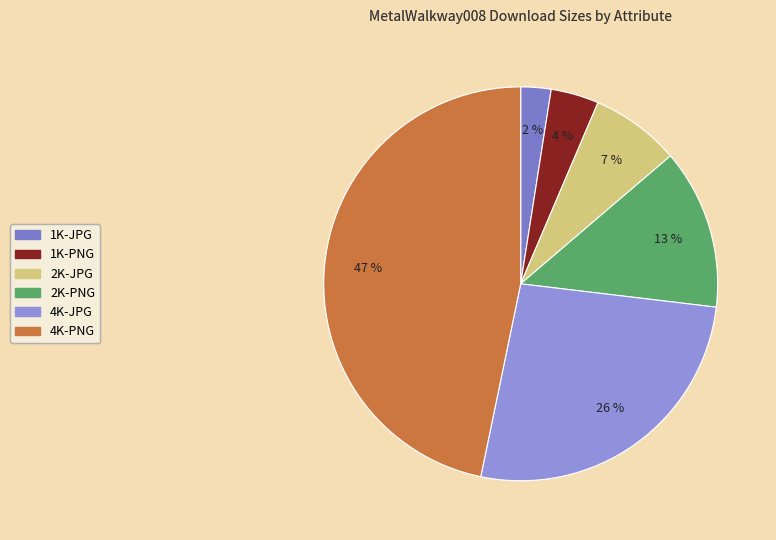

How much of the chart is everything except 2K-JPG?

92.7%